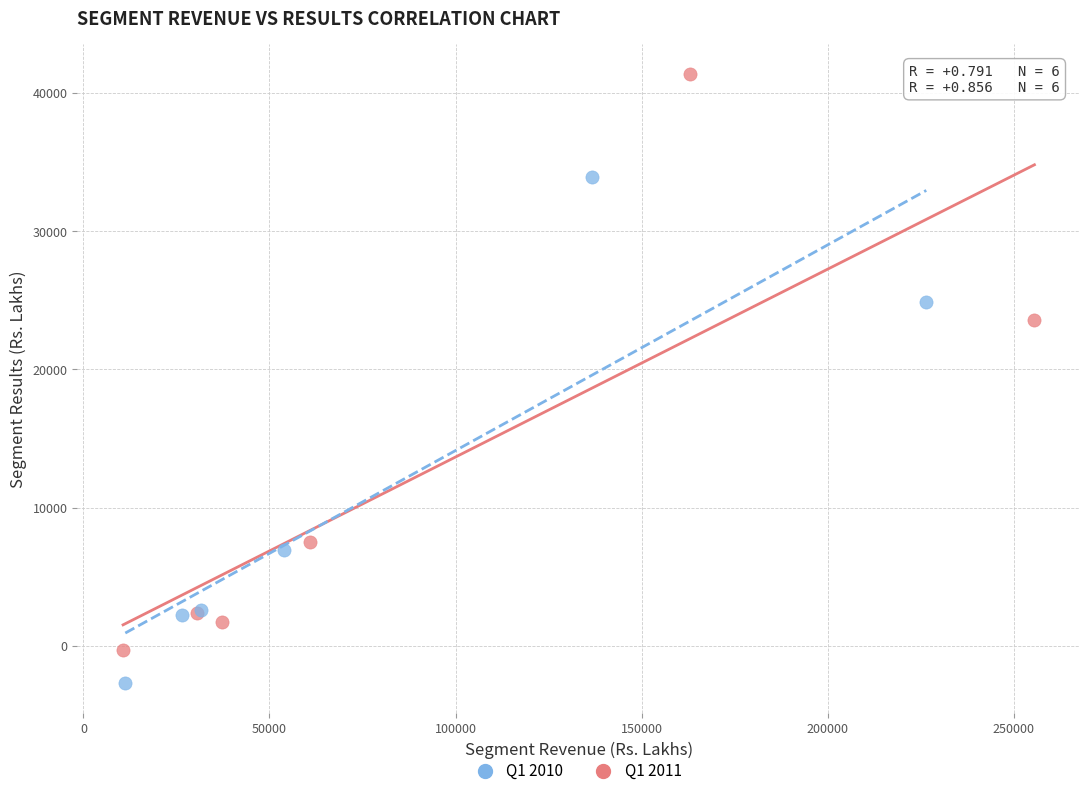

Which series reaches the maximum Y coordinate?

Q1 2011